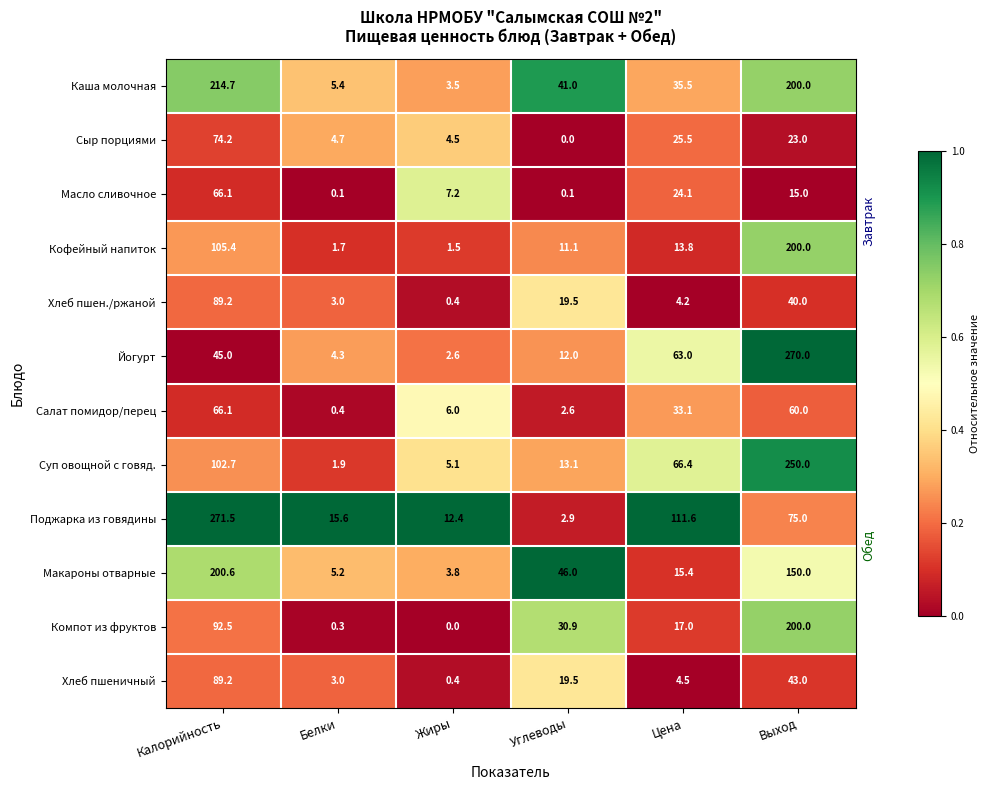

The Кофейный напиток series shows 6.4 at Углеводы. True or false?

False